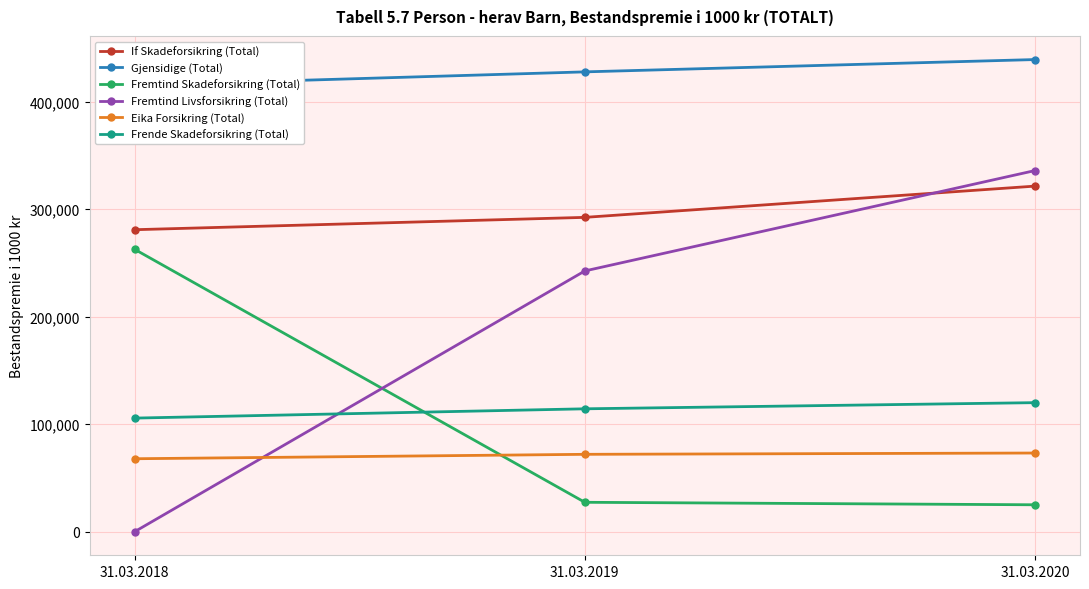

At which category does the chart reach its minimum across all series?

31.03.2018